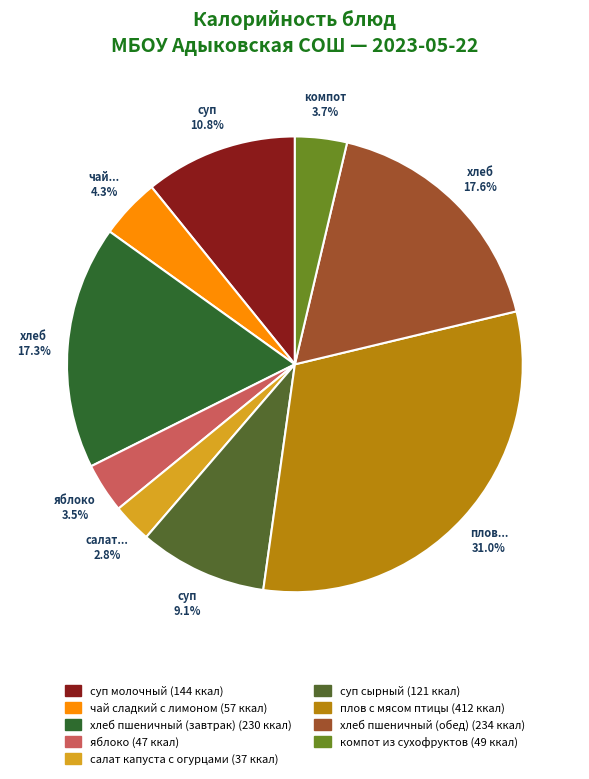

Which slice is the smallest?

салат капуста с огурцами